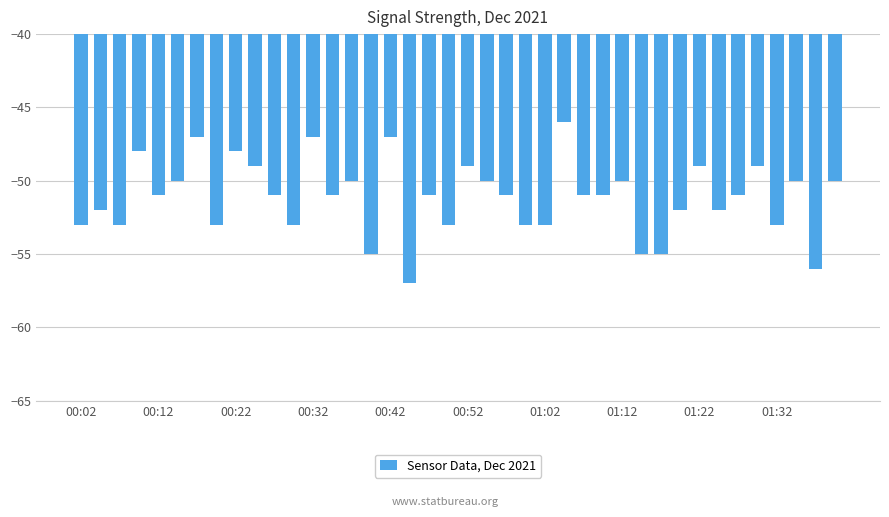

Count the number of data series in this chart.

1